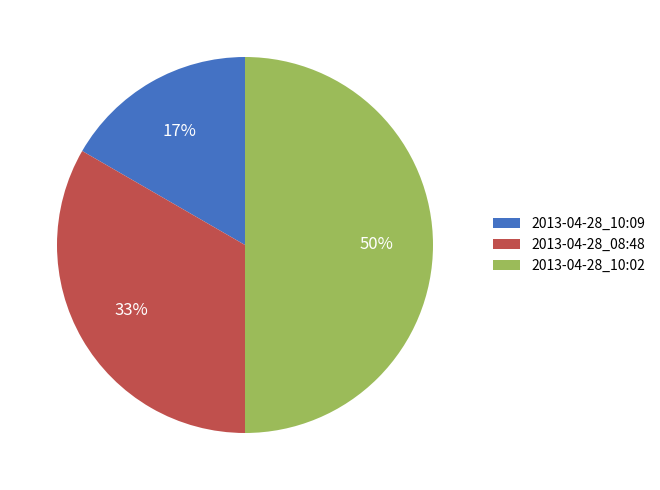

Count the number of slices in the pie.

3